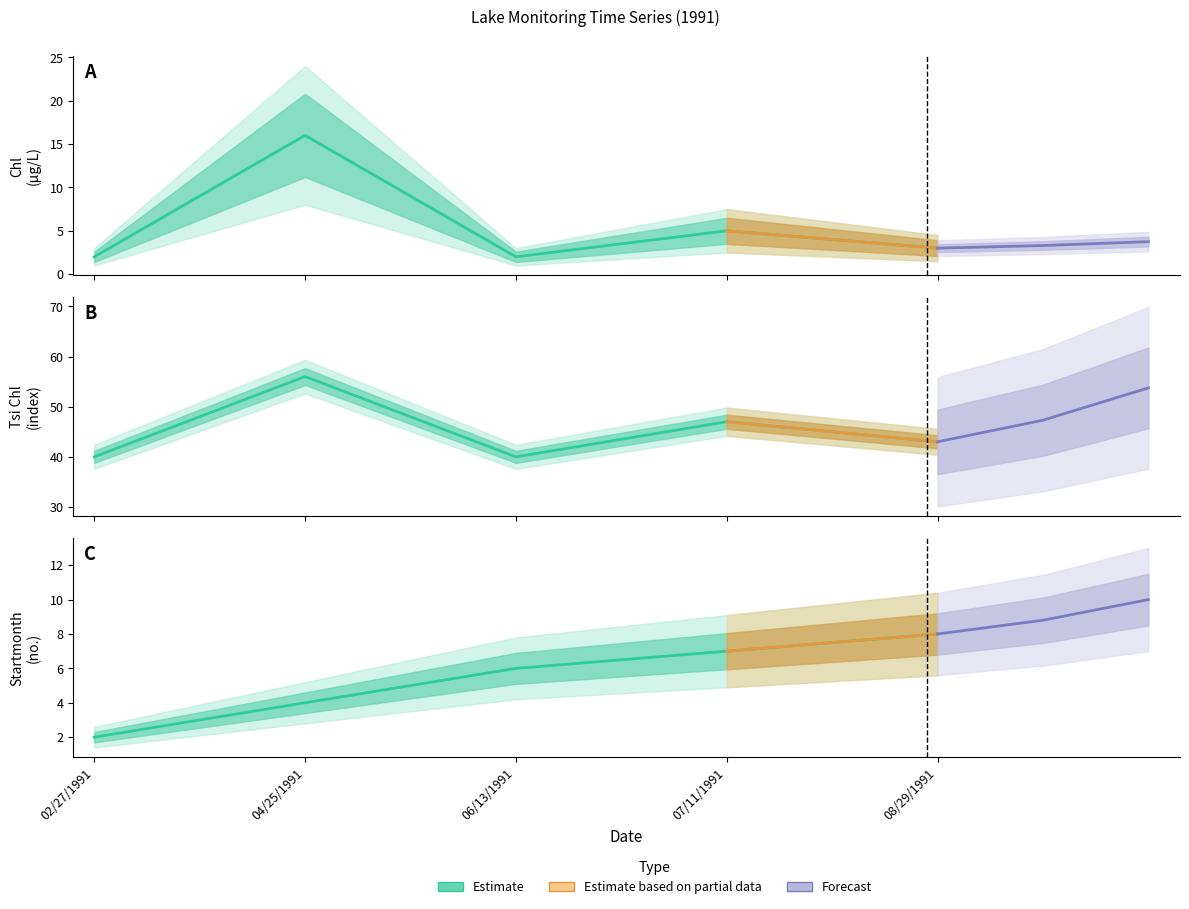

The Startmonth series shows 14 at 08/29/1991. True or false?

False